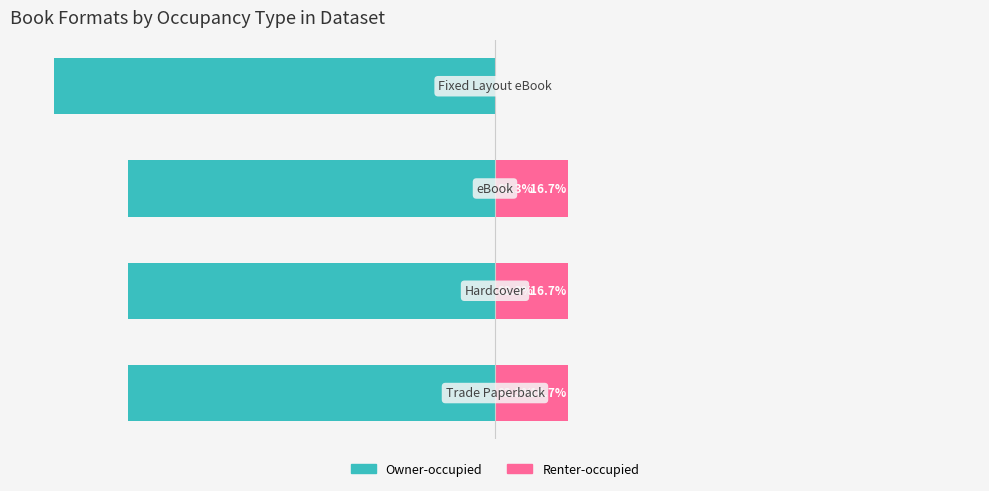

How many data points in Renter-occupied are above 16?

3